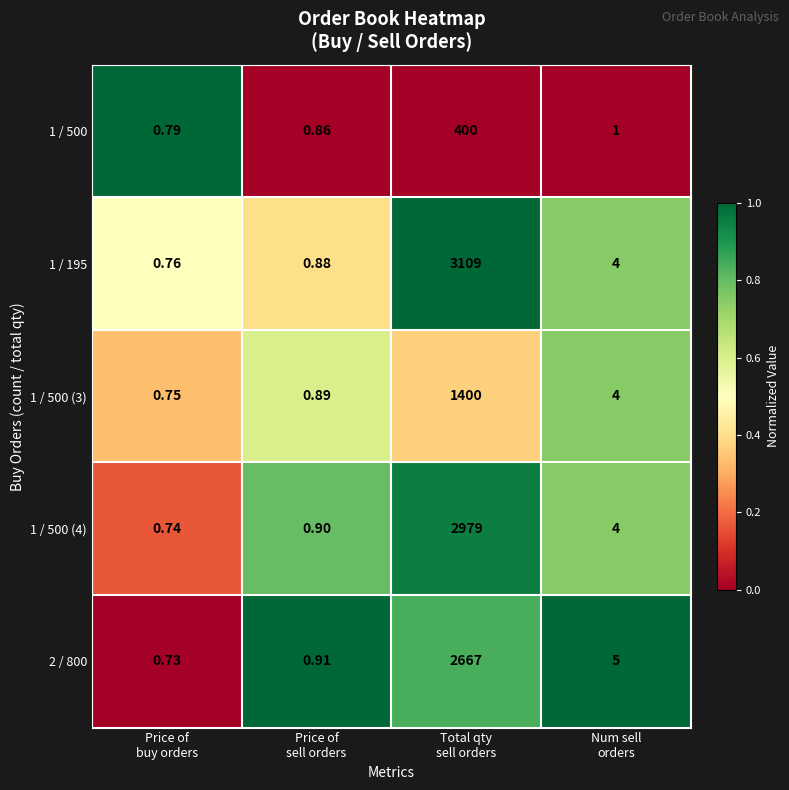

At how many categories does at least one series exceed 0?

4